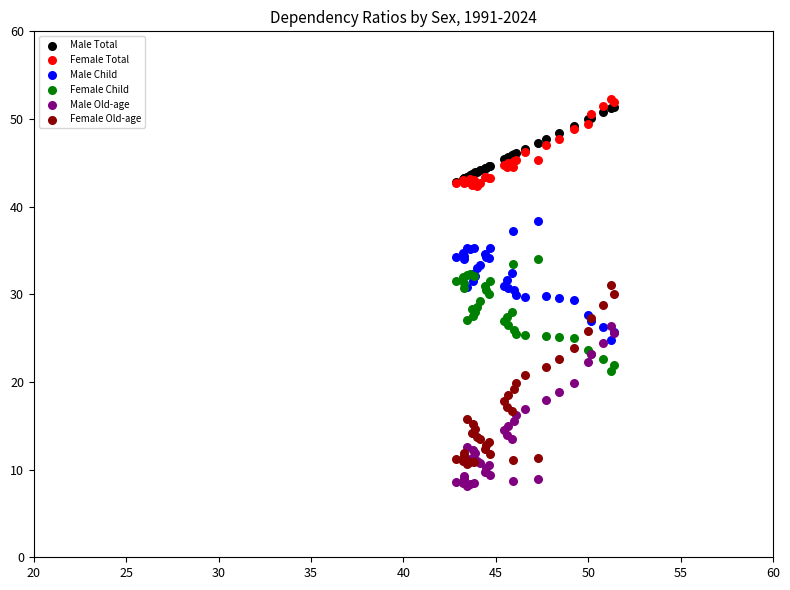

Which series has the largest Y range (max minus min)?

Female Old-age